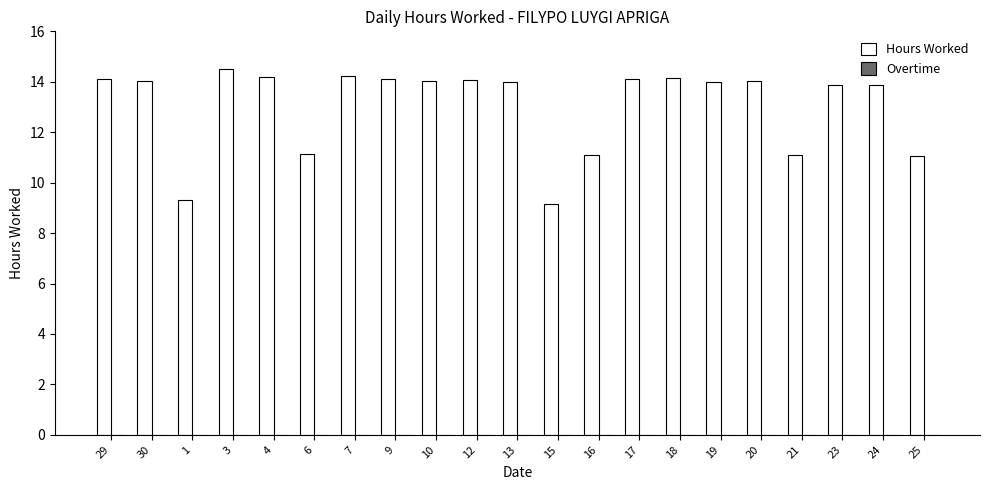

True or false: the data shows 14.2 at 7.

True